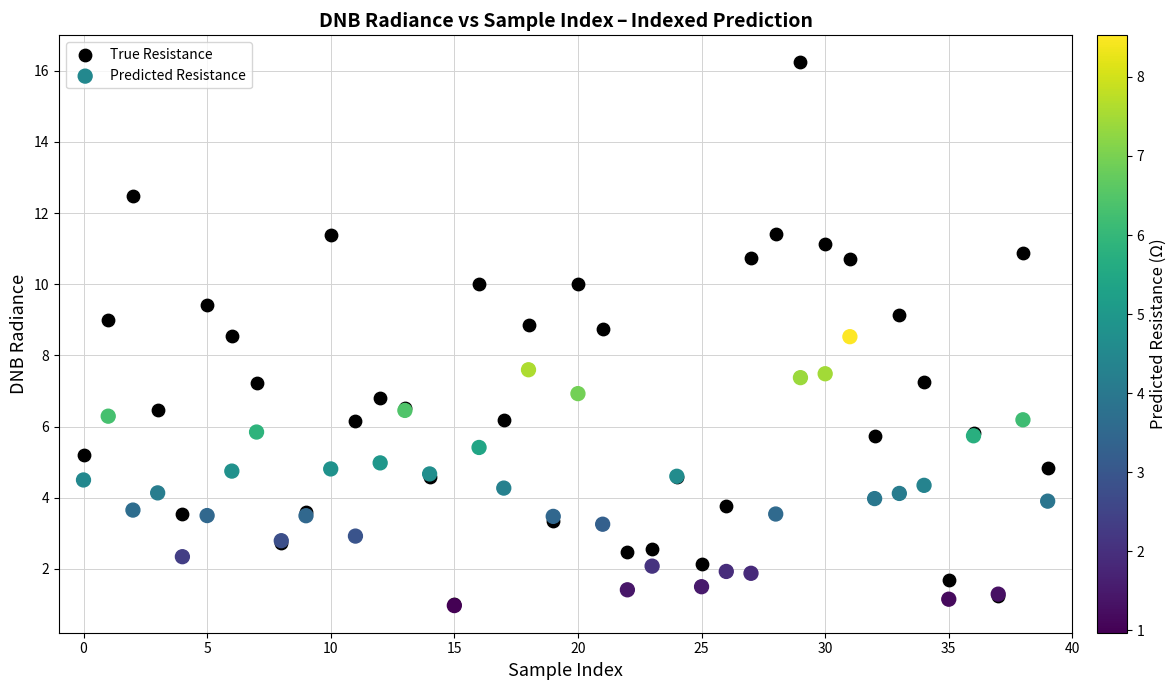

Which series has the largest Y range (max minus min)?

True Resistance